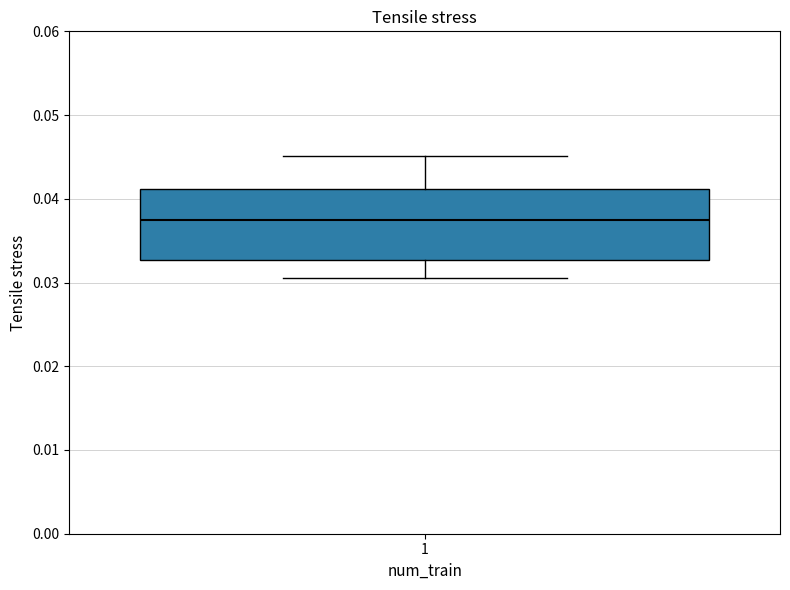

Where does the median line of the box at x = 1 sit on the y-axis? The values are not printed on the chart, so give them approximately, as read against the axis.

0.038